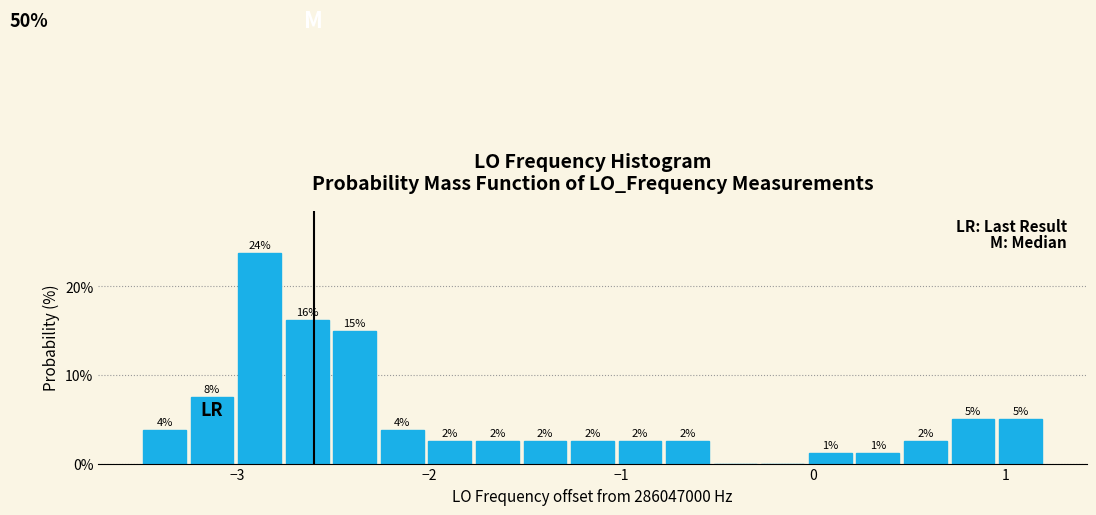

Around what value on the x-axis is the tallest bar? Give the approximate position of its centre, as read against the axis.

-2.9